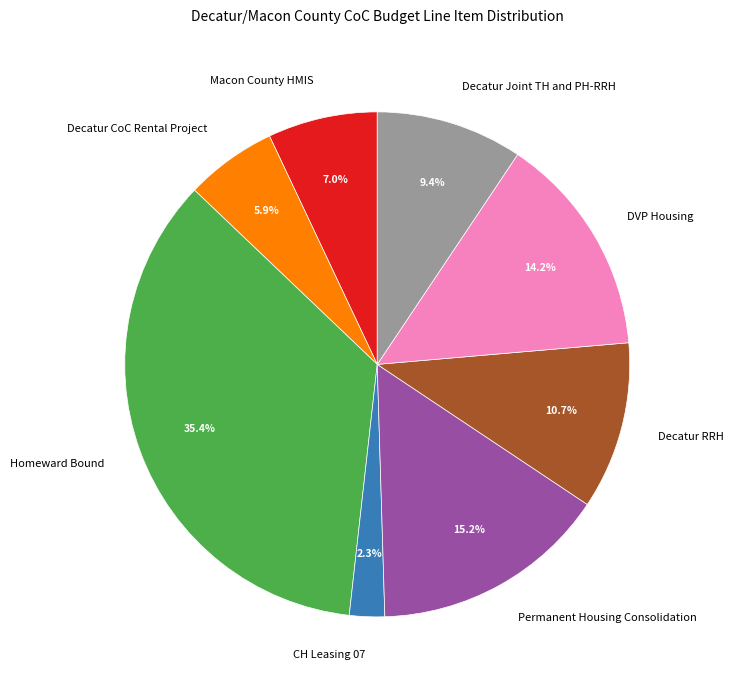

Is there any slice that represents more than half of the pie?

No